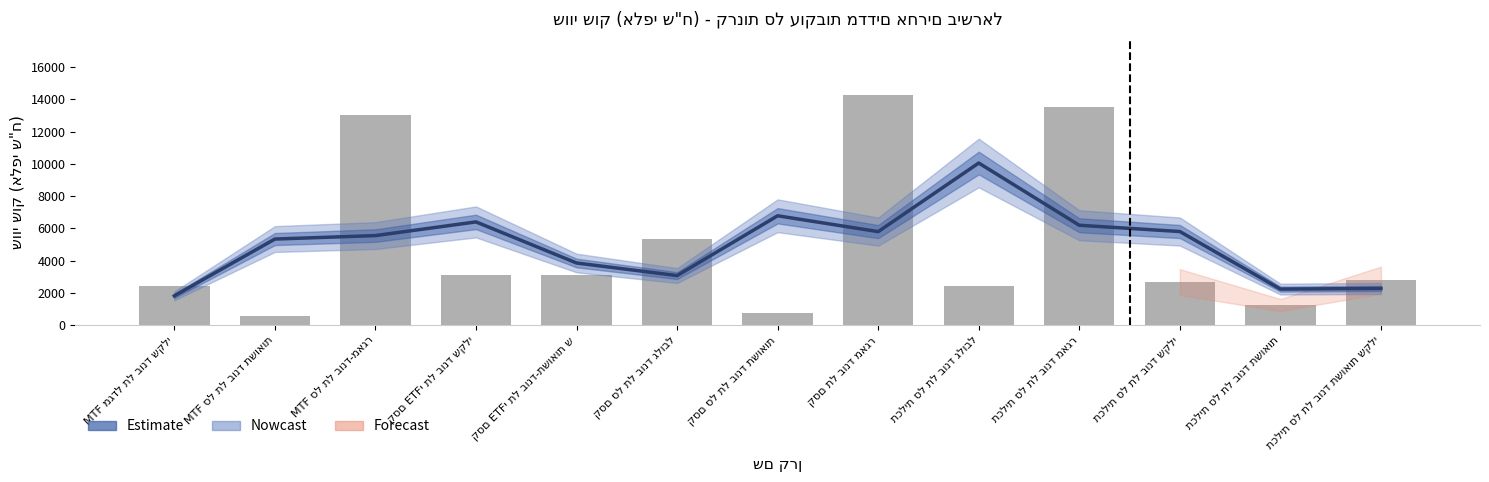

Between קסם סל תל בונד גלובל and תכלית סל תל בונד גלובל, which series saw the biggest shift?

Estimate